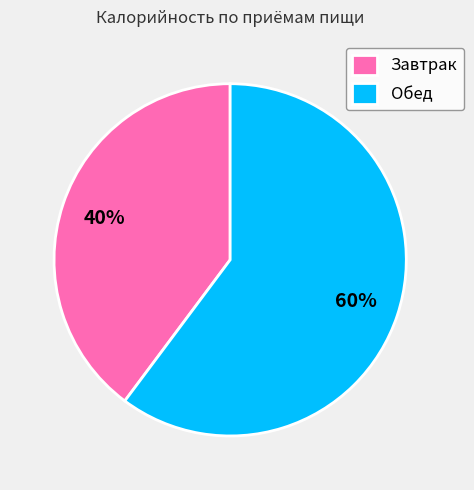

To the nearest percent, what is the average slice percentage?

50%